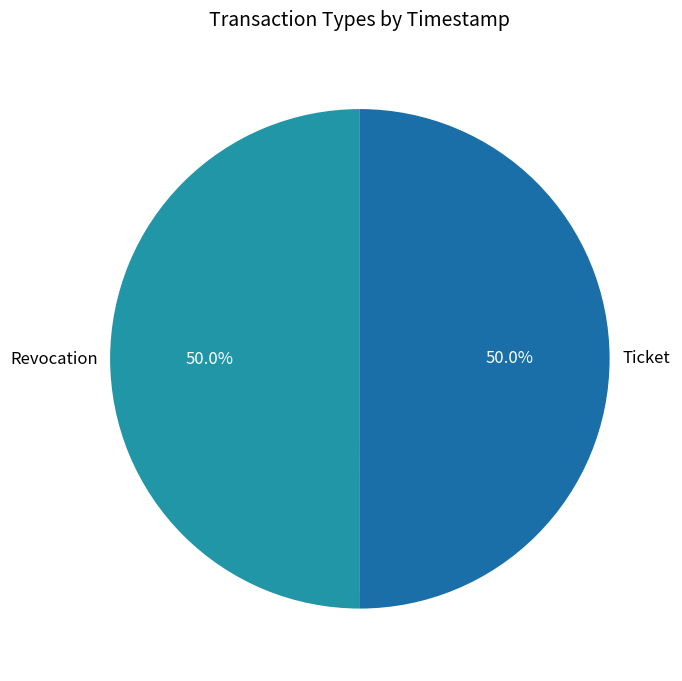

What percentage do Revocation and Ticket together represent?

100.0%